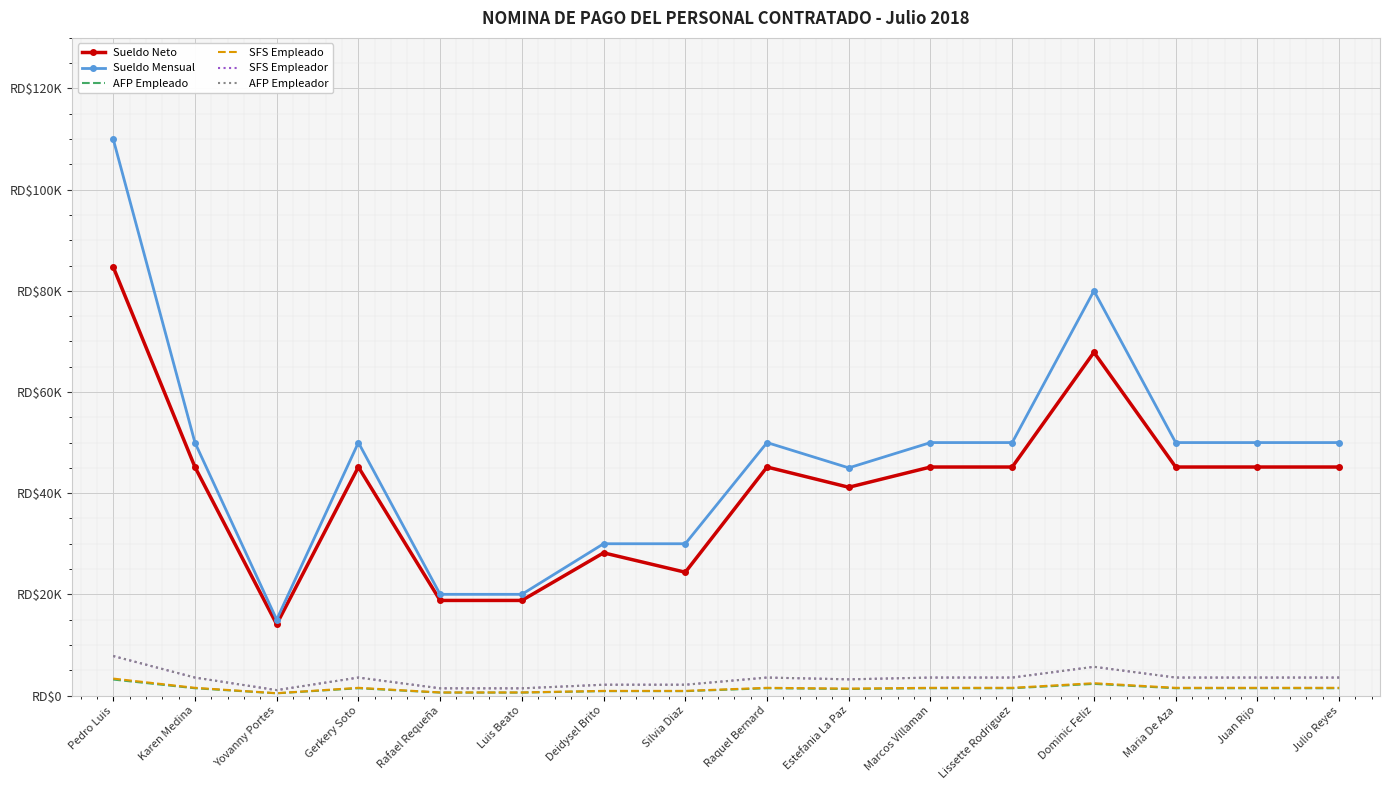

True or false: AFP Empleado and SFS Empleador cross at least once.

False